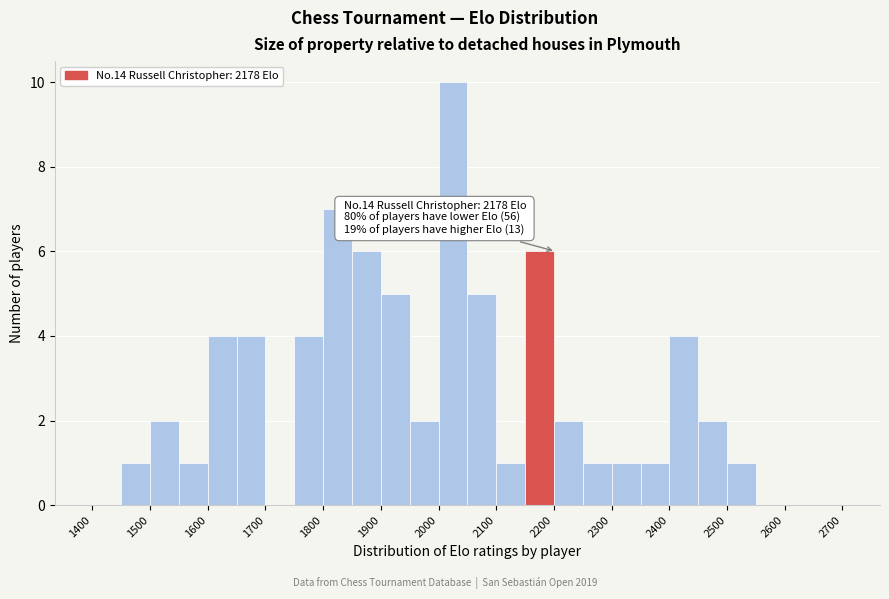

Which range on the x-axis has the tallest bar?

2000 to 2050